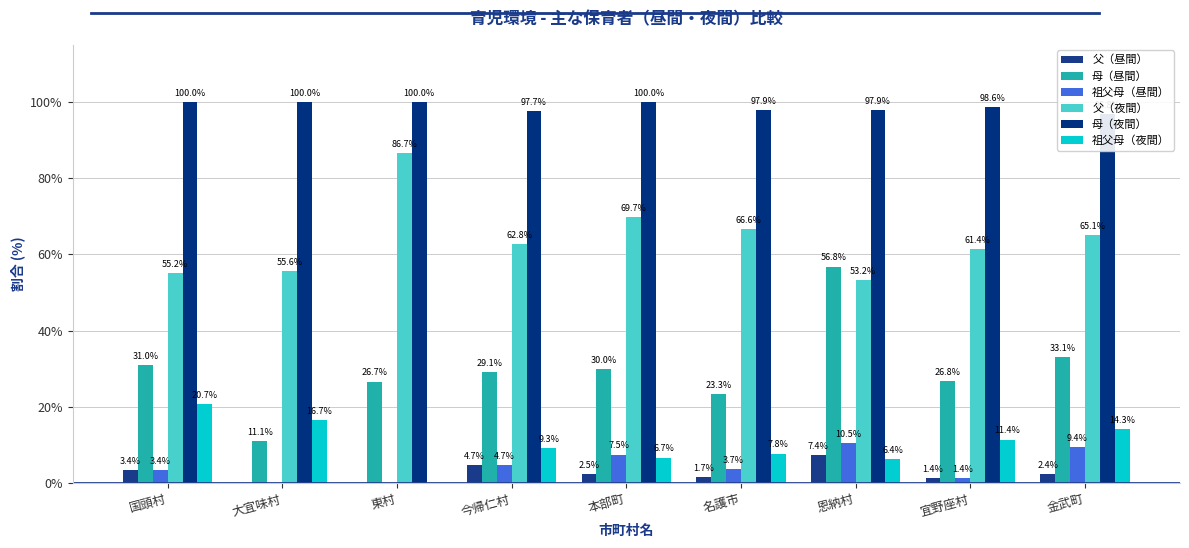

List the labels in order of 祖父母（昼間） value, largest first.

恩納村, 金武町, 本部町, 今帰仁村, 名護市, 国頭村, 宜野座村, 大宜味村, 東村